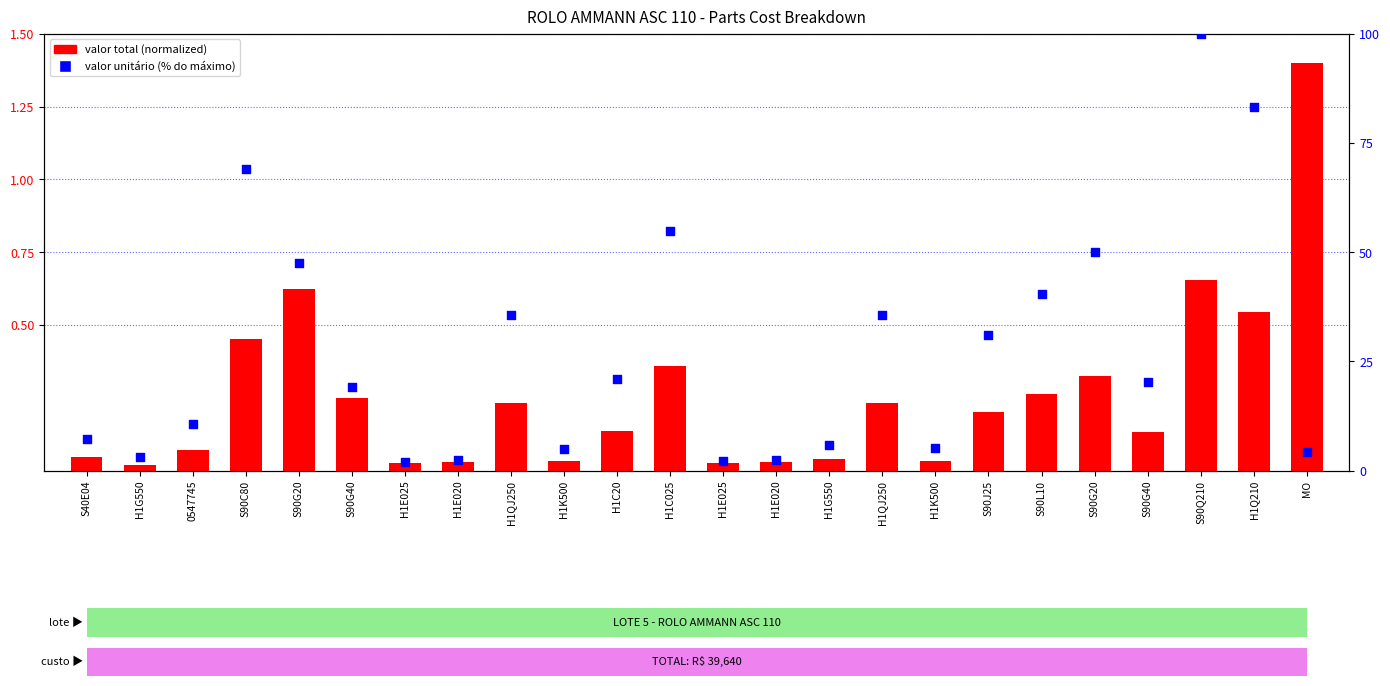

Which series reaches the maximum Y coordinate?

valor unit (% of max)